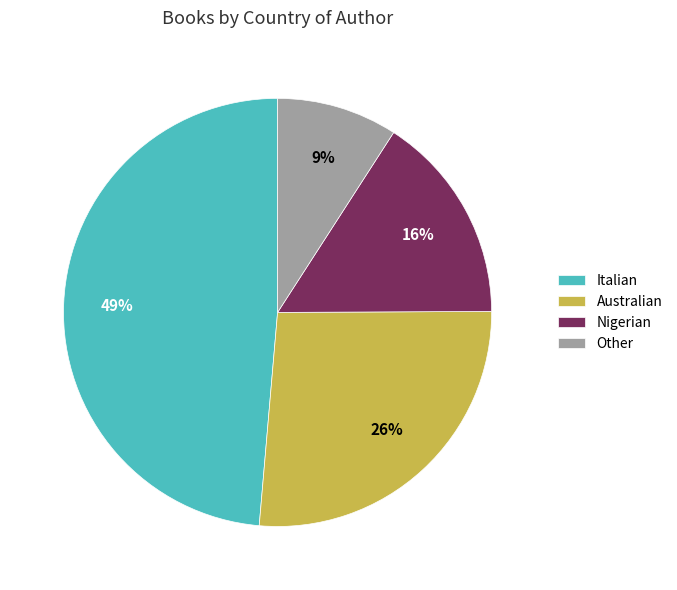

To the nearest percent, what is the average slice percentage?

25%